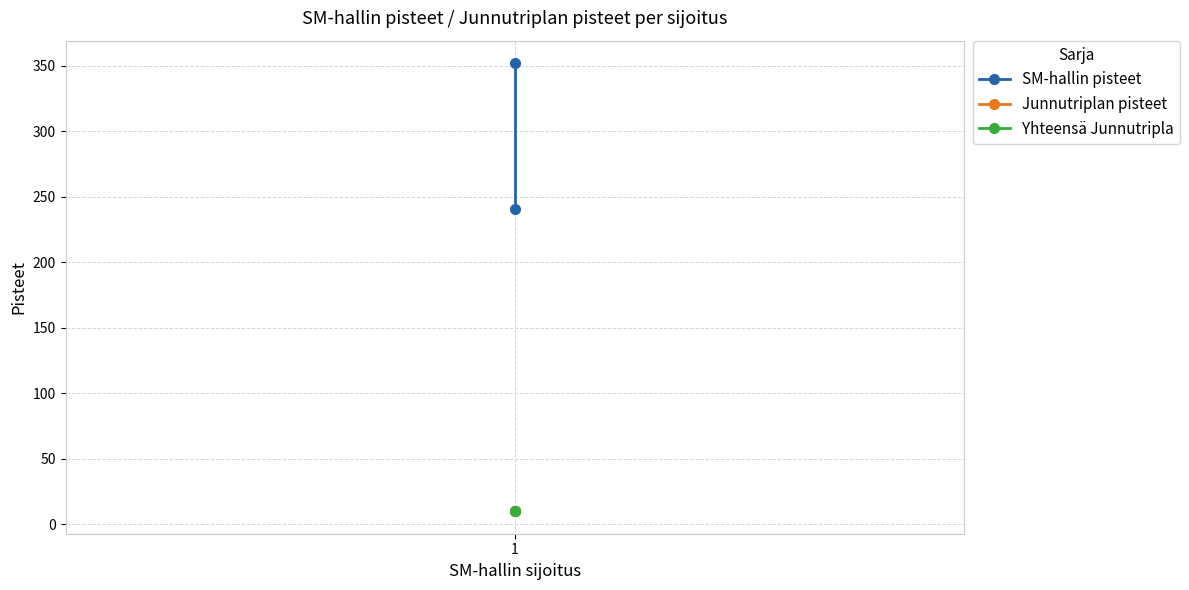

Reading left to right, extract all data points from this chart.

SM-hallin pisteet: 1=352	1=241
Junnutriplan pisteet: 1=10	1=10
Yhteensä Junnutripla: 1=10	1=10